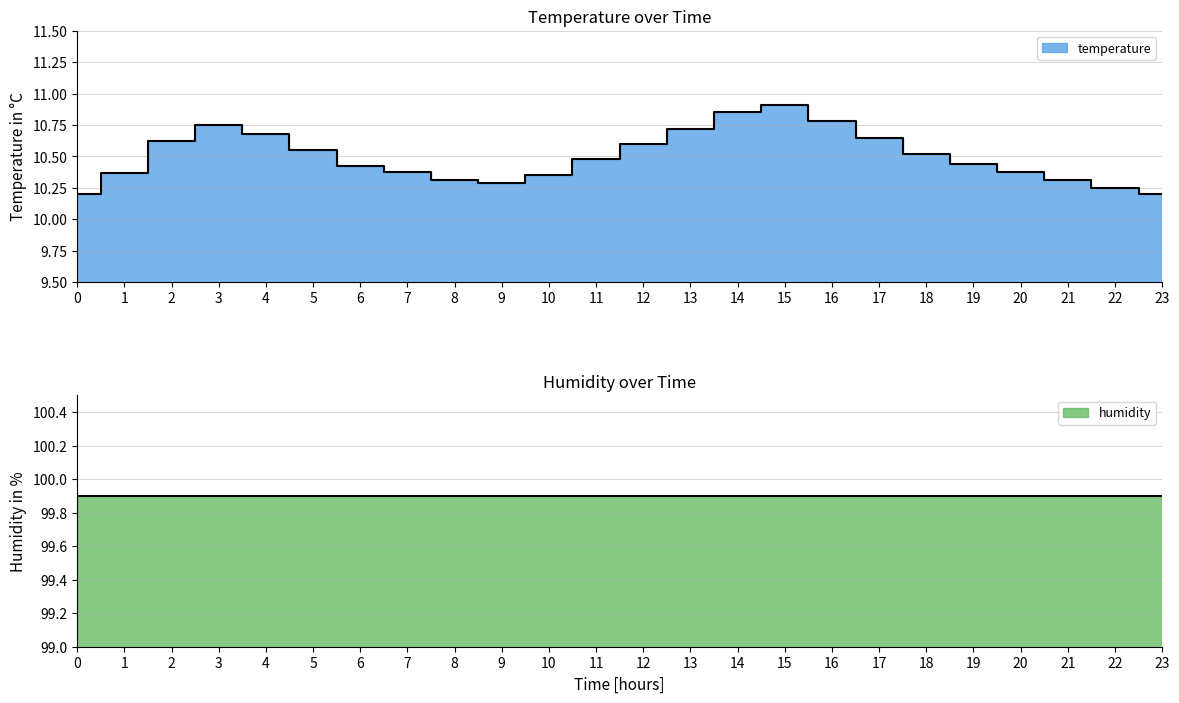

What is the difference between the values at 19 and 12?

0.2